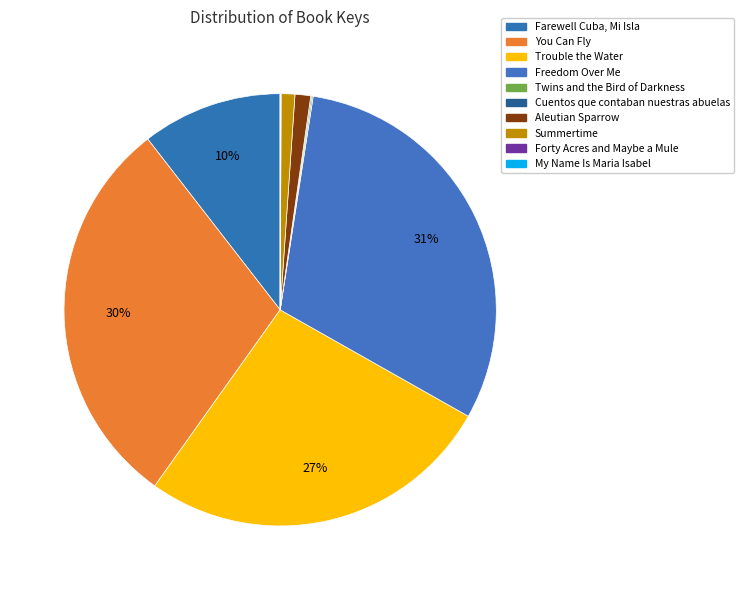

What is the smallest slice in the pie chart?

My Name Is Maria Isabel